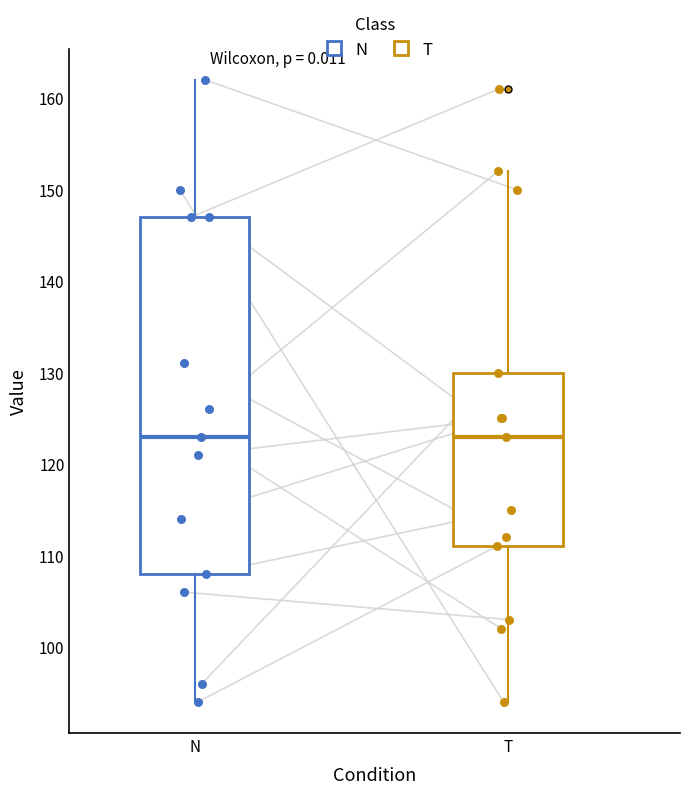

Where does the median line of the box for T sit on the y-axis? The values are not printed on the chart, so give them approximately, as read against the axis.

123